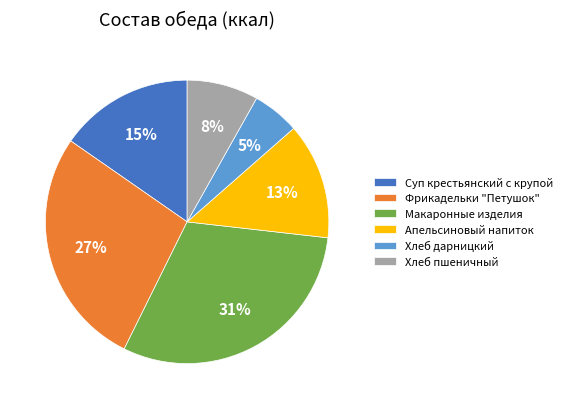

Which has a higher value, Апельсиновый напиток or Суп крестьянский с крупой?

Суп крестьянский с крупой